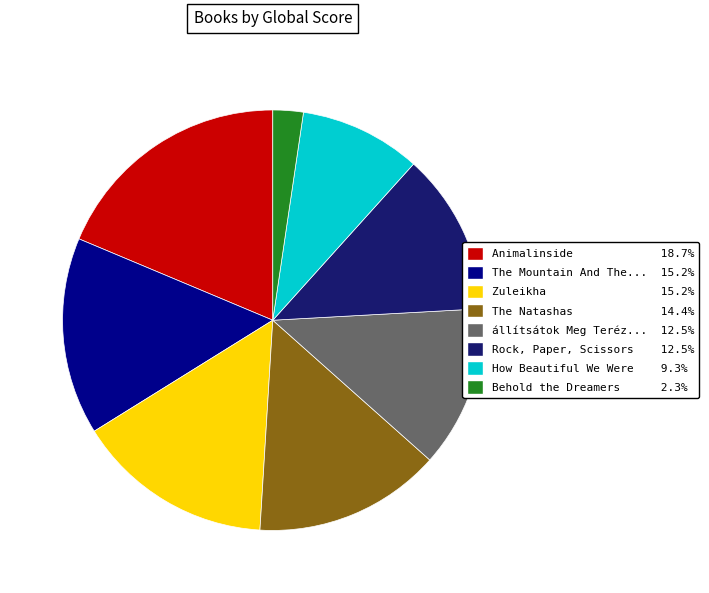

Does any single category account for the majority?

No